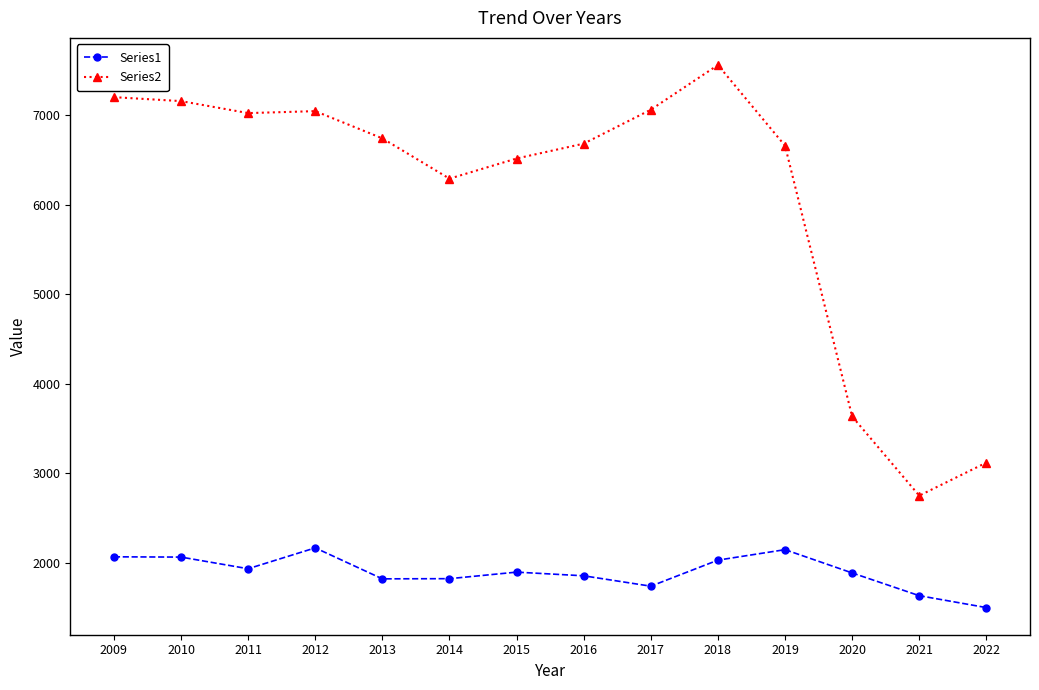

At 2022, list the series in order from smallest to largest.

Series1, Series2